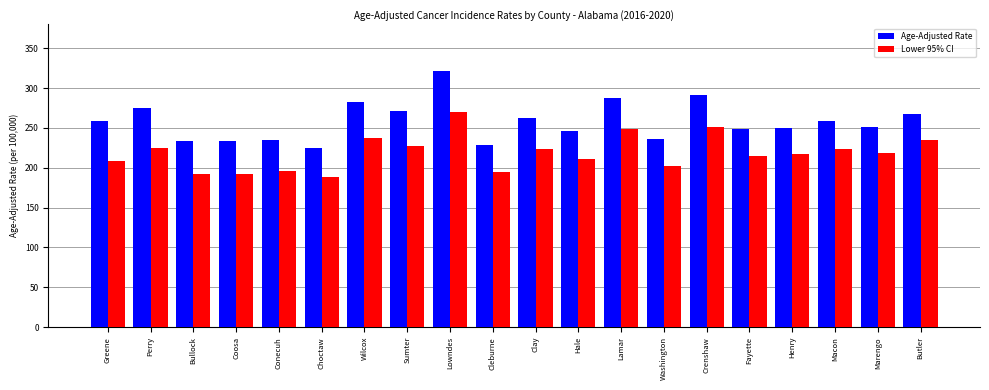

What is the sum of all Age-Adjusted Rate values?

5161.6